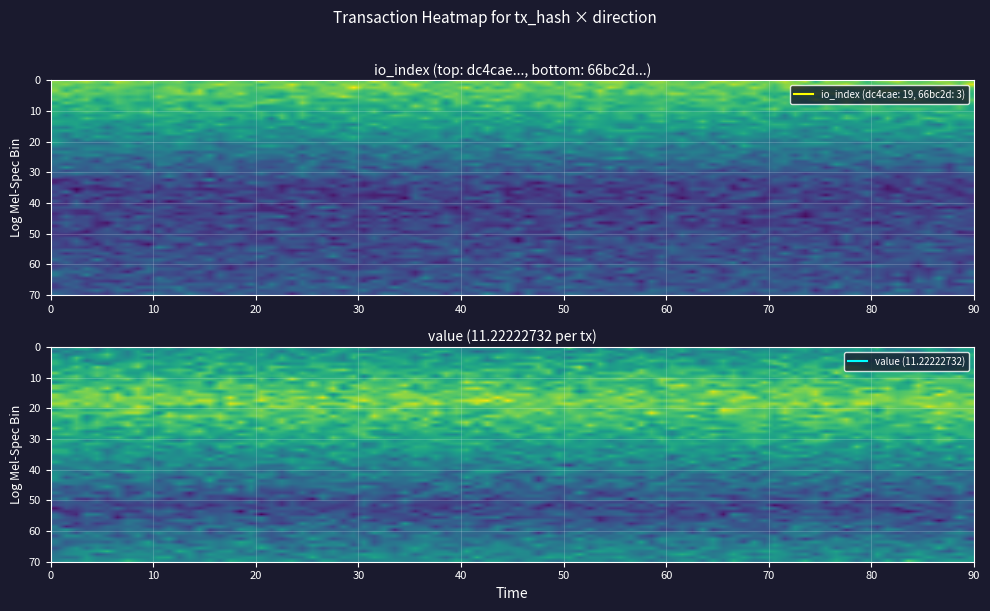

What is the greatest value displayed?

19.0